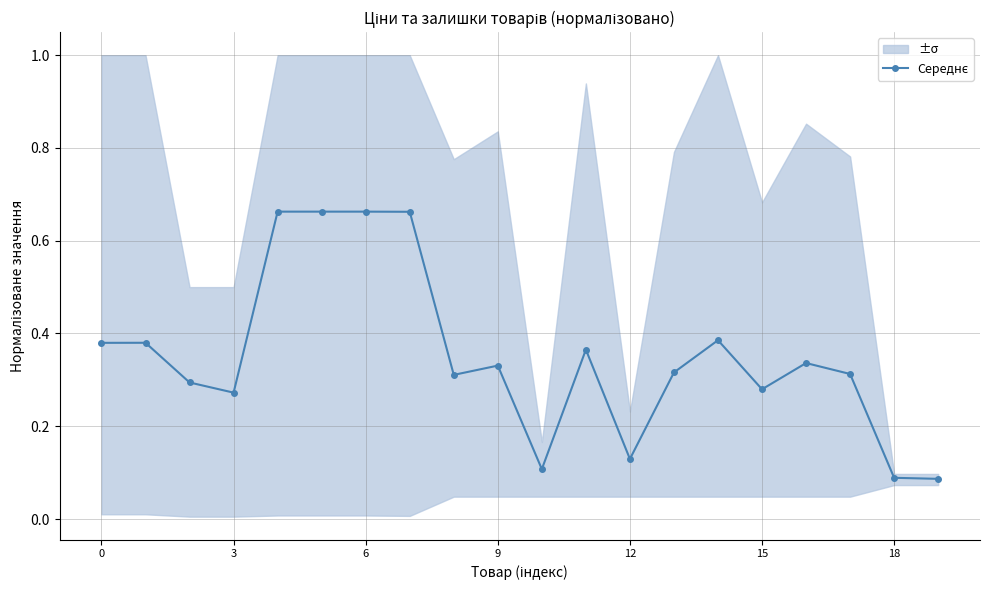

Read the value at 15.

0.3